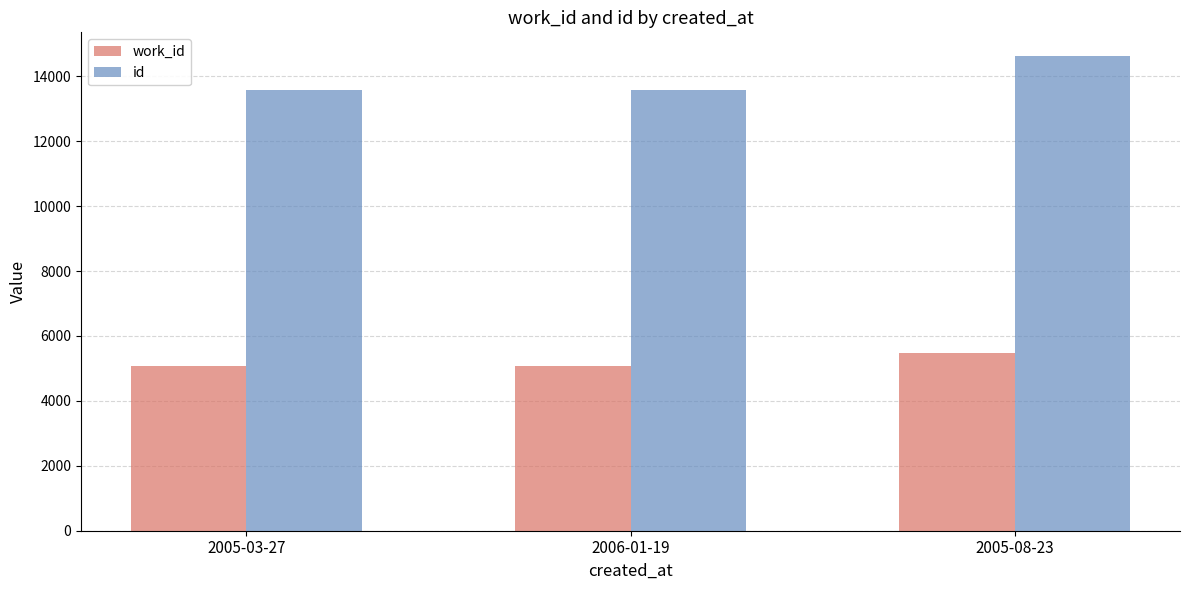

What are all the series names shown in the legend?

work_id, id